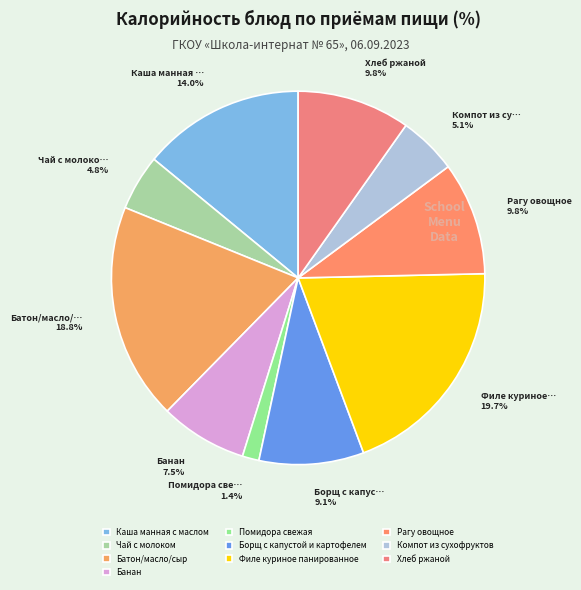

Does Рагу овощное represent more than half of the total?

No